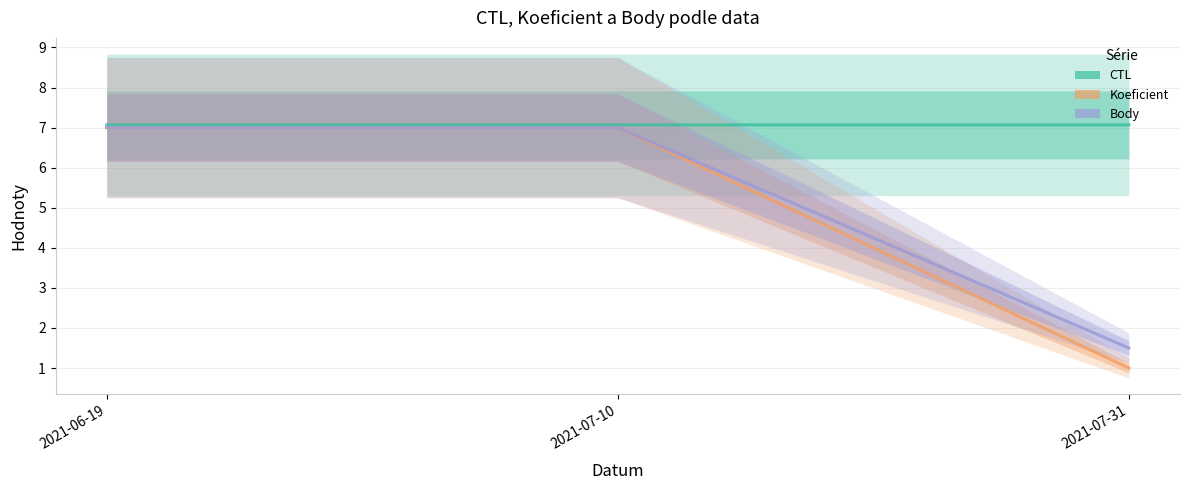

At which category is the sum across all series the highest?

2021-07-10